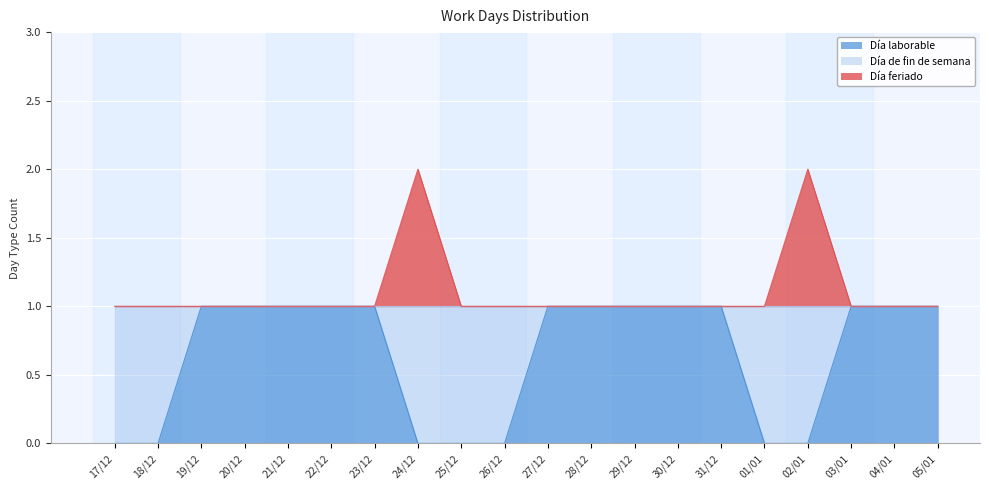

What is the difference between the maximum and minimum values in the Día laborable series?

1